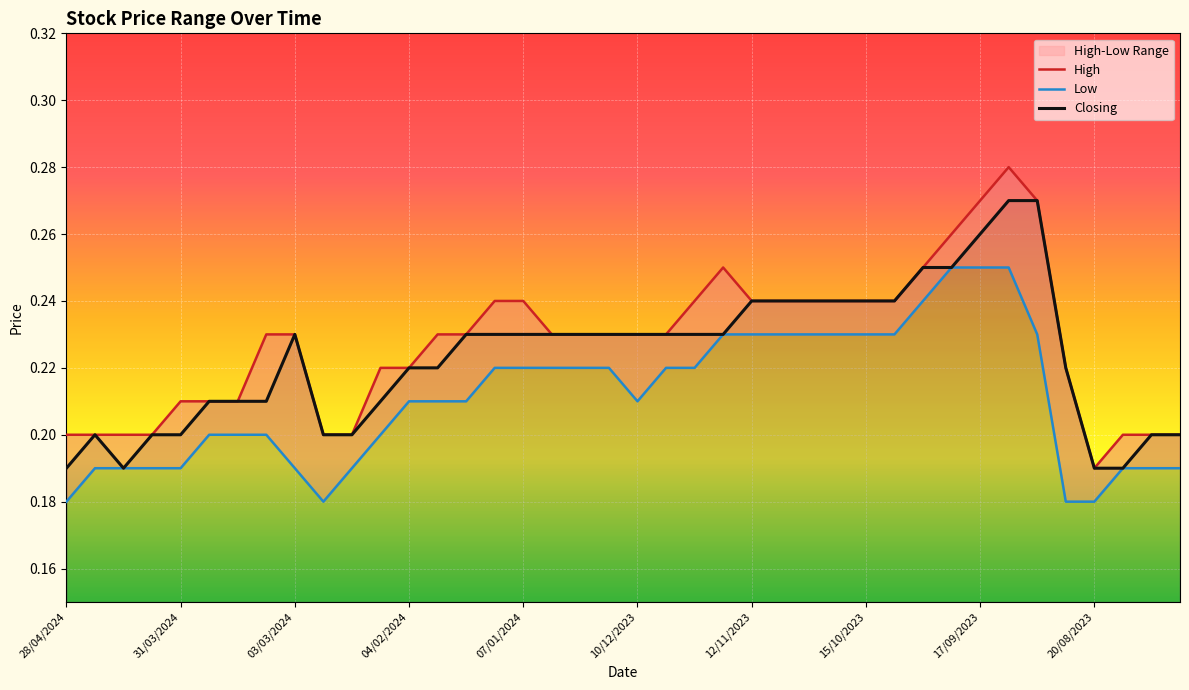

The Closing series shows 0.4 at 17/09/2023. True or false?

False